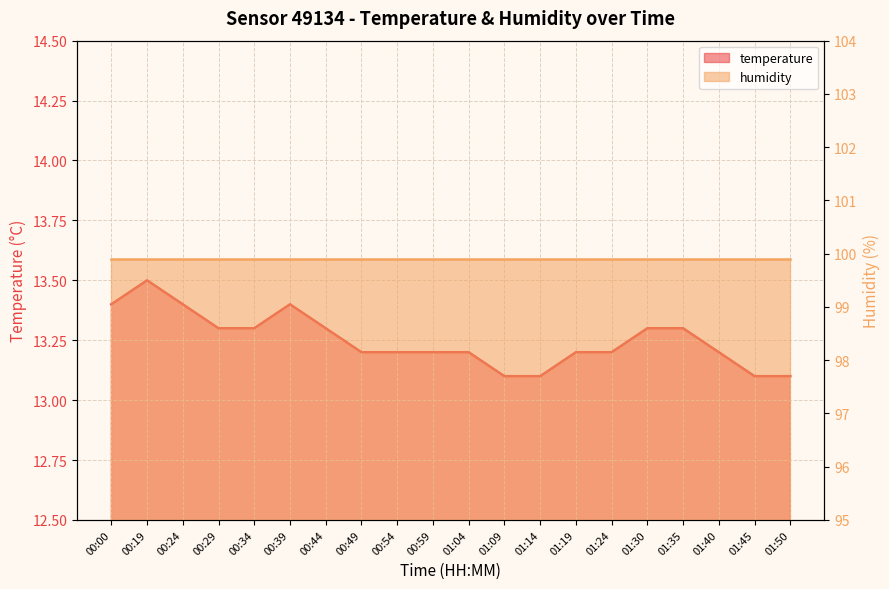

Does the chart display data point markers on the line(s)?

No